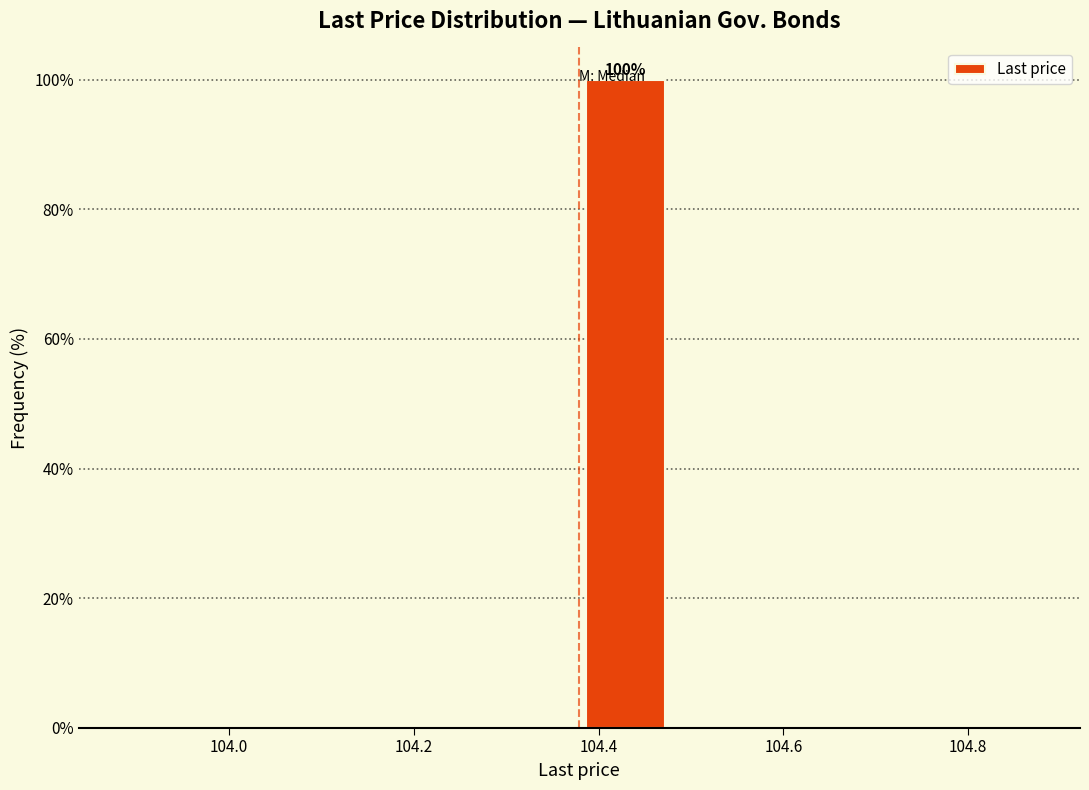

Over which range of the x-axis is the bar tallest?

104.38 to 104.48